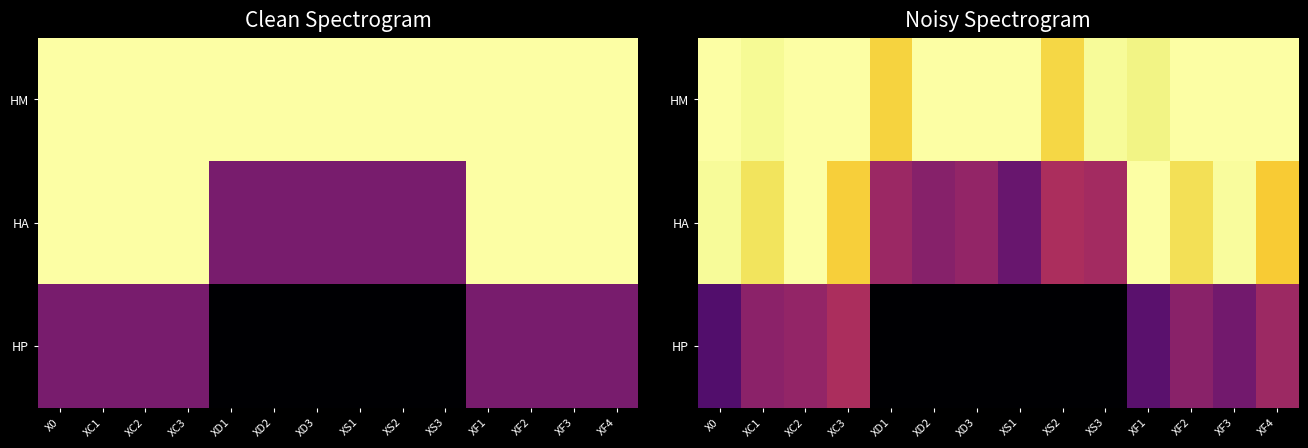

What is the difference between the maximum and minimum values in the HP series?

0.1